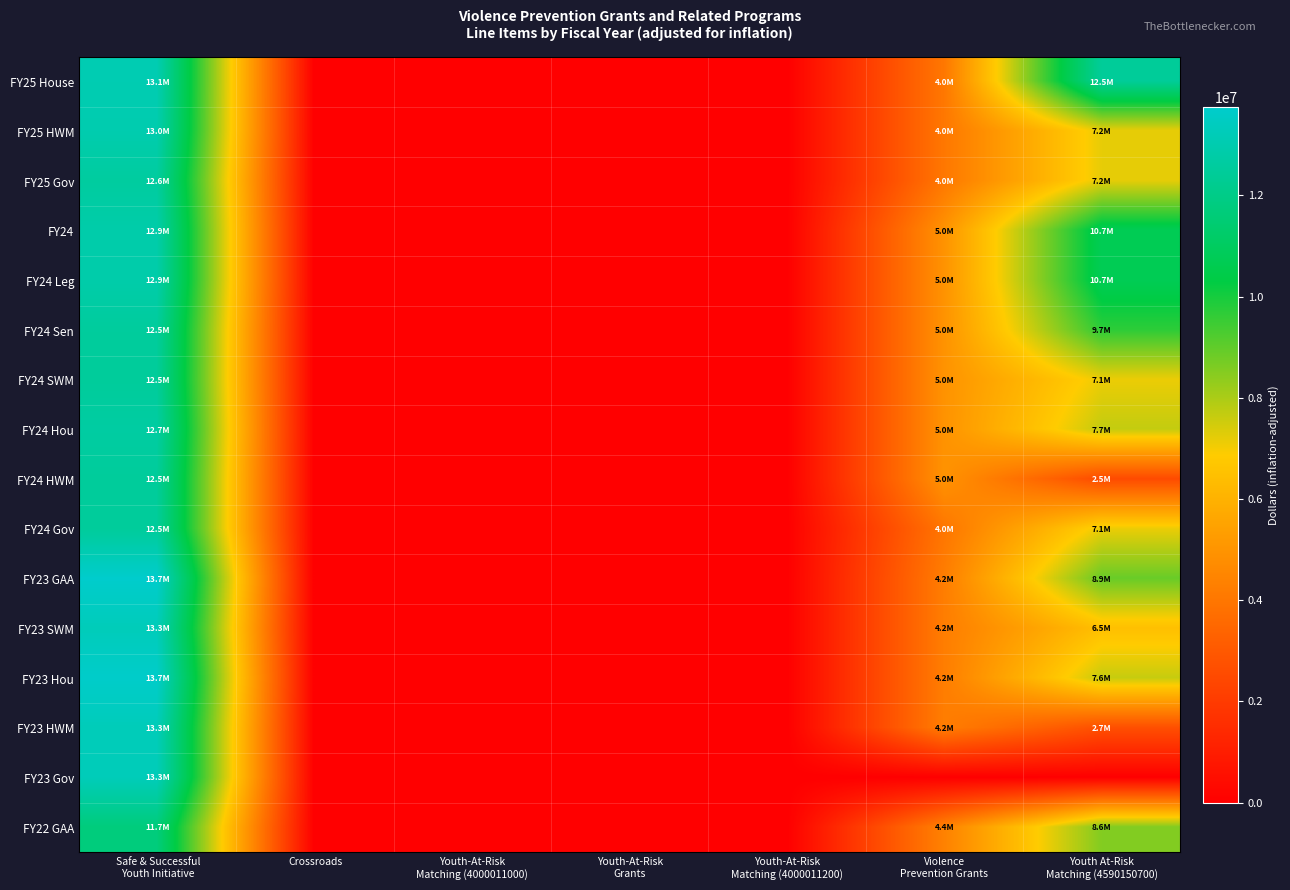

Reading right to left, list all the values displayed in this chart.

FY25 House: Youth At-Risk
Matching (4590150700)=12470000	Violence
Prevention Grants=4040365	Youth-At-Risk
Matching (4000011200)=0	Youth-At-Risk
Grants=0	Youth-At-Risk
Matching (4000011000)=0	Crossroads=0	Safe & Successful
Youth Initiative=13075000
FY25 HWM: Youth At-Risk
Matching (4590150700)=7200000	Violence
Prevention Grants=4040365	Youth-At-Risk
Matching (4000011200)=0	Youth-At-Risk
Grants=0	Youth-At-Risk
Matching (4000011000)=0	Crossroads=0	Safe & Successful
Youth Initiative=13000000
FY25 Gov: Youth At-Risk
Matching (4590150700)=7200000	Violence
Prevention Grants=4040365	Youth-At-Risk
Matching (4000011200)=0	Youth-At-Risk
Grants=0	Youth-At-Risk
Matching (4000011000)=0	Crossroads=0	Safe & Successful
Youth Initiative=12600000
FY24: Youth At-Risk
Matching (4590150700)=10735098	Violence
Prevention Grants=4956186	Youth-At-Risk
Matching (4000011200)=0	Youth-At-Risk
Grants=0	Youth-At-Risk
Matching (4000011000)=0	Crossroads=0	Safe & Successful
Youth Initiative=12886083
FY24 Leg: Youth At-Risk
Matching (4590150700)=10735098	Violence
Prevention Grants=4956186	Youth-At-Risk
Matching (4000011200)=0	Youth-At-Risk
Grants=0	Youth-At-Risk
Matching (4000011000)=0	Crossroads=0	Safe & Successful
Youth Initiative=12886083
FY24 Sen: Youth At-Risk
Matching (4590150700)=9699255	Violence
Prevention Grants=4956186	Youth-At-Risk
Matching (4000011200)=0	Youth-At-Risk
Grants=0	Youth-At-Risk
Matching (4000011000)=0	Crossroads=0	Safe & Successful
Youth Initiative=12539150
FY24 SWM: Youth At-Risk
Matching (4590150700)=7136907	Violence
Prevention Grants=4956186	Youth-At-Risk
Matching (4000011200)=0	Youth-At-Risk
Grants=0	Youth-At-Risk
Matching (4000011000)=0	Crossroads=0	Safe & Successful
Youth Initiative=12489588
FY24 Hou: Youth At-Risk
Matching (4590150700)=7677132	Violence
Prevention Grants=4956186	Youth-At-Risk
Matching (4000011200)=0	Youth-At-Risk
Grants=0	Youth-At-Risk
Matching (4000011000)=0	Crossroads=0	Safe & Successful
Youth Initiative=12687835
FY24 HWM: Youth At-Risk
Matching (4590150700)=2527655	Violence
Prevention Grants=4956186	Youth-At-Risk
Matching (4000011200)=0	Youth-At-Risk
Grants=0	Youth-At-Risk
Matching (4000011000)=0	Crossroads=0	Safe & Successful
Youth Initiative=12489588
FY24 Gov: Youth At-Risk
Matching (4590150700)=7136907	Violence
Prevention Grants=3986517	Youth-At-Risk
Matching (4000011200)=0	Youth-At-Risk
Grants=0	Youth-At-Risk
Matching (4000011000)=0	Crossroads=0	Safe & Successful
Youth Initiative=12489588
FY23 GAA: Youth At-Risk
Matching (4590150700)=8894187	Violence
Prevention Grants=4237033	Youth-At-Risk
Matching (4000011200)=0	Youth-At-Risk
Grants=0	Youth-At-Risk
Matching (4000011000)=0	Crossroads=0	Safe & Successful
Youth Initiative=13744126
FY23 SWM: Youth At-Risk
Matching (4590150700)=6461319	Violence
Prevention Grants=4237033	Youth-At-Risk
Matching (4000011200)=0	Youth-At-Risk
Grants=0	Youth-At-Risk
Matching (4000011000)=0	Crossroads=0	Safe & Successful
Youth Initiative=13270190
FY23 Hou: Youth At-Risk
Matching (4590150700)=7635625	Violence
Prevention Grants=4237033	Youth-At-Risk
Matching (4000011200)=0	Youth-At-Risk
Grants=0	Youth-At-Risk
Matching (4000011000)=0	Crossroads=0	Safe & Successful
Youth Initiative=13691466
FY23 HWM: Youth At-Risk
Matching (4590150700)=2685634	Violence
Prevention Grants=4237033	Youth-At-Risk
Matching (4000011200)=0	Youth-At-Risk
Grants=0	Youth-At-Risk
Matching (4000011000)=0	Crossroads=0	Safe & Successful
Youth Initiative=13270190
FY23 Gov: Youth At-Risk
Matching (4590150700)=0	Violence
Prevention Grants=0	Youth-At-Risk
Matching (4000011200)=0	Youth-At-Risk
Grants=0	Youth-At-Risk
Matching (4000011000)=0	Crossroads=0	Safe & Successful
Youth Initiative=13270190
FY22 GAA: Youth At-Risk
Matching (4590150700)=8552358	Violence
Prevention Grants=4388638	Youth-At-Risk
Matching (4000011200)=0	Youth-At-Risk
Grants=0	Youth-At-Risk
Matching (4000011000)=0	Crossroads=0	Safe & Successful
Youth Initiative=11712177